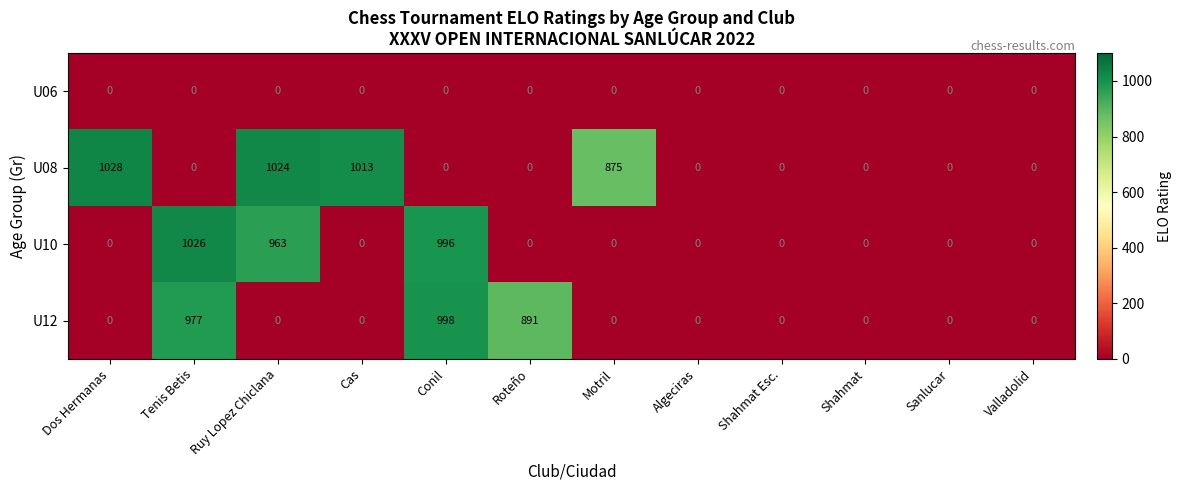

Is it true that U10 equals -702 at Dos Hermanas?

False